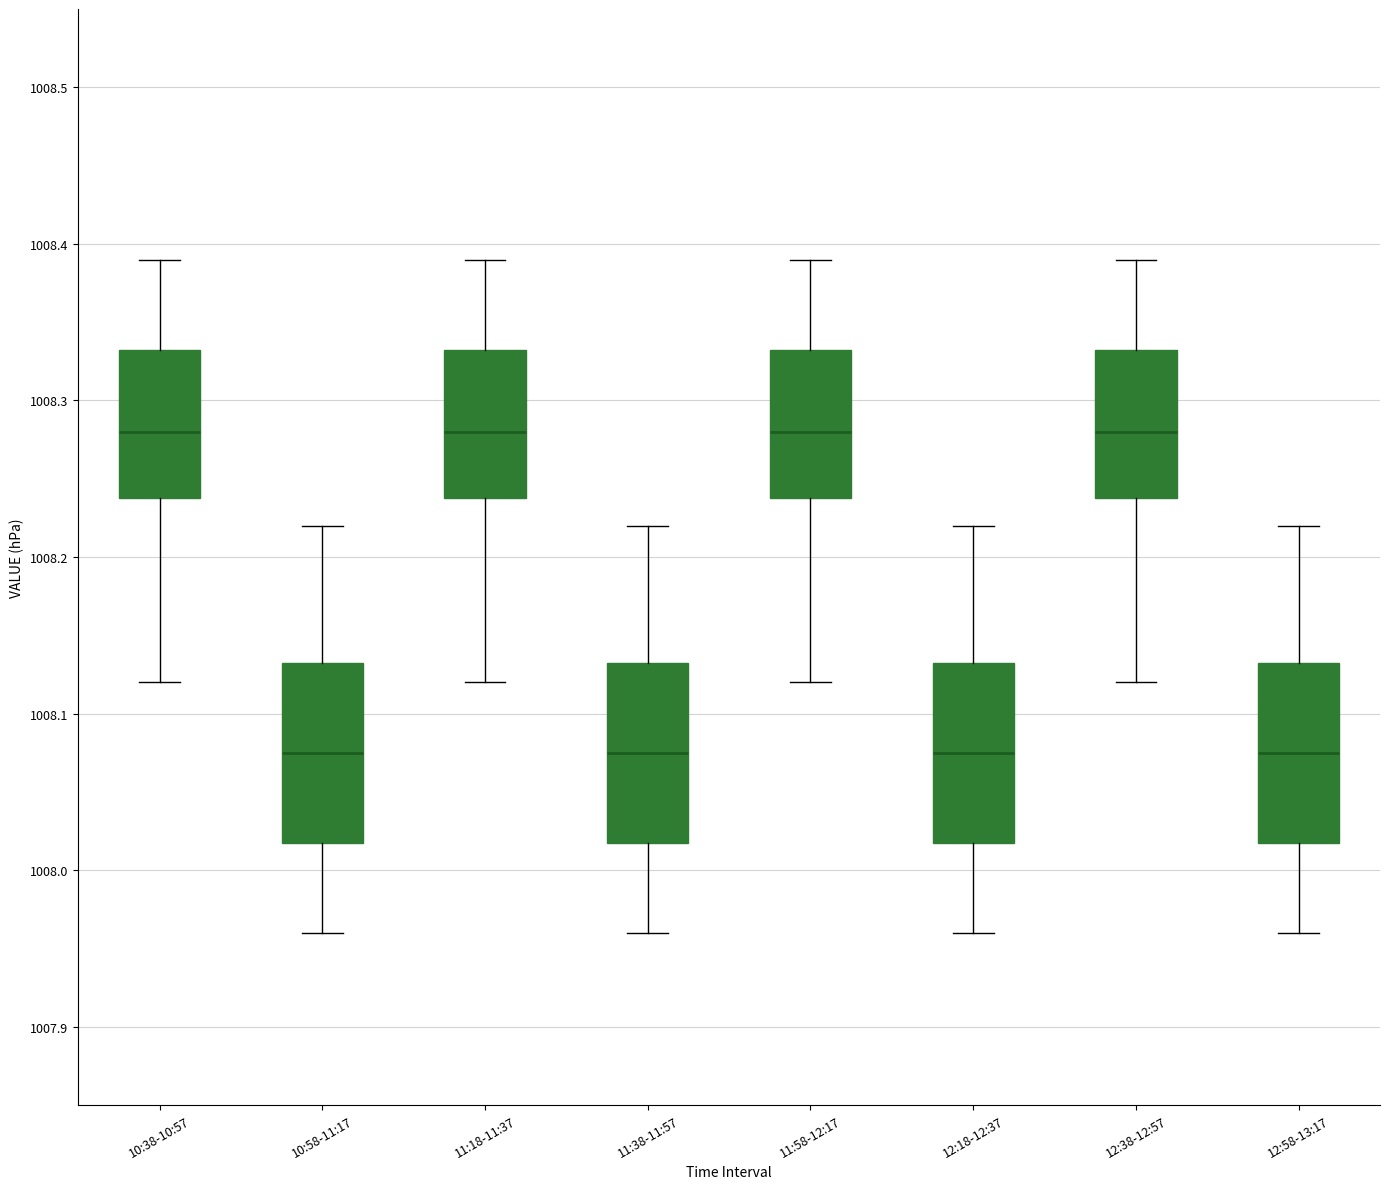

Reading left to right, transcribe this box plot: for each box, give where its median line is, the range the box spans, and where its two whiskers end, as read against the y-axis. The values are not printed on the chart, so give them approximately, as read against the axis.

10:38-10:57: median 1008.28, box 1008.24 to 1008.33, whiskers 1008.12 to 1008.39
10:58-11:17: median 1008.08, box 1008.02 to 1008.13, whiskers 1007.96 to 1008.22
11:18-11:37: median 1008.28, box 1008.24 to 1008.33, whiskers 1008.12 to 1008.39
11:38-11:57: median 1008.08, box 1008.02 to 1008.13, whiskers 1007.96 to 1008.22
11:58-12:17: median 1008.28, box 1008.24 to 1008.33, whiskers 1008.12 to 1008.39
12:18-12:37: median 1008.08, box 1008.02 to 1008.13, whiskers 1007.96 to 1008.22
12:38-12:57: median 1008.28, box 1008.24 to 1008.33, whiskers 1008.12 to 1008.39
12:58-13:17: median 1008.08, box 1008.02 to 1008.13, whiskers 1007.96 to 1008.22